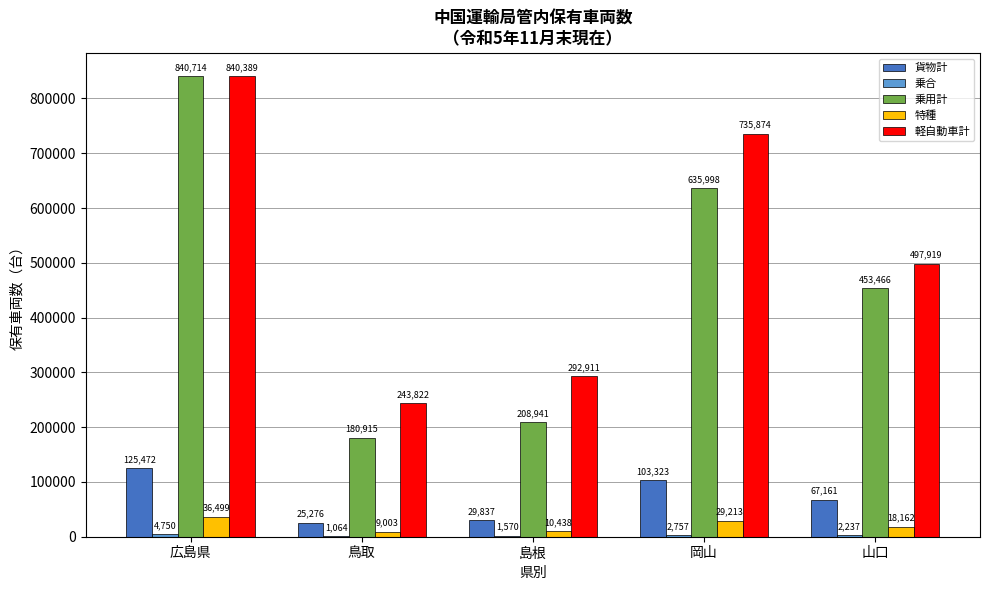

How many groups of bars are there?

5